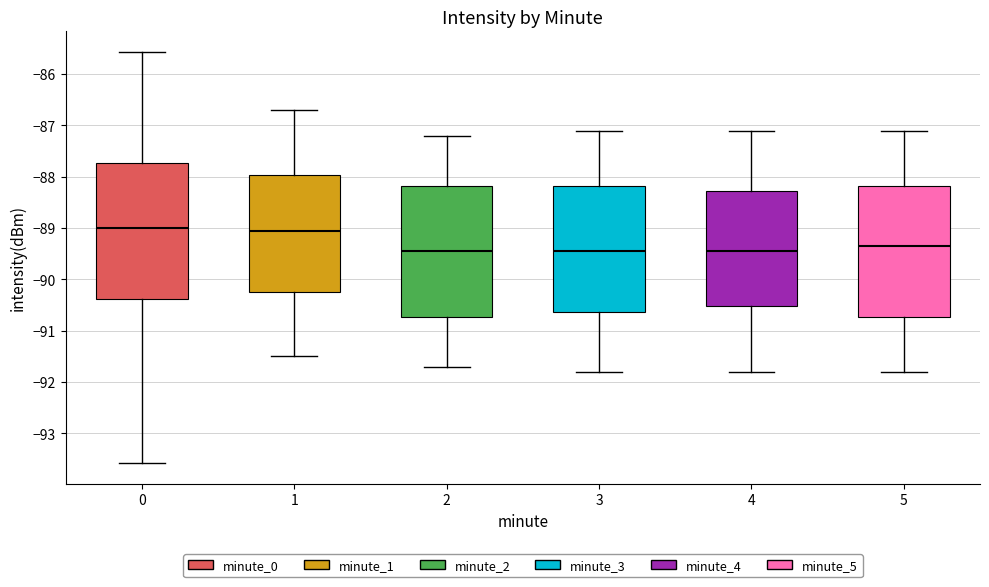

Where is the upper edge of the box at x = 0 on the y-axis? The values are not printed on the chart, so give them approximately, as read against the axis.

-87.7